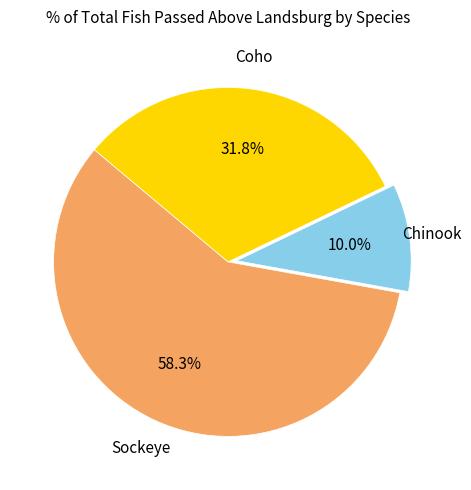

Between Coho and Chinook, which is larger?

Coho